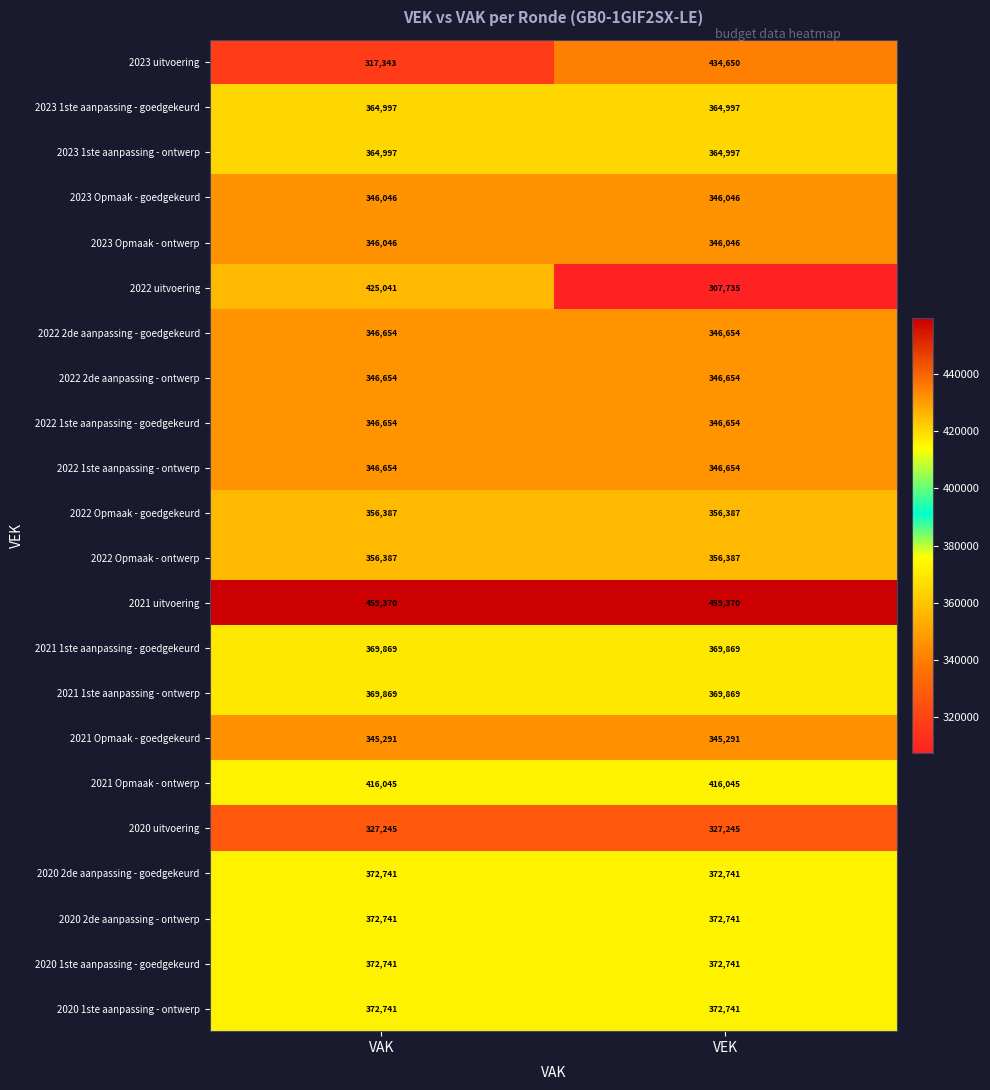

Read the 2023 1ste aanpassing - ontwerp value at VAK.

364997